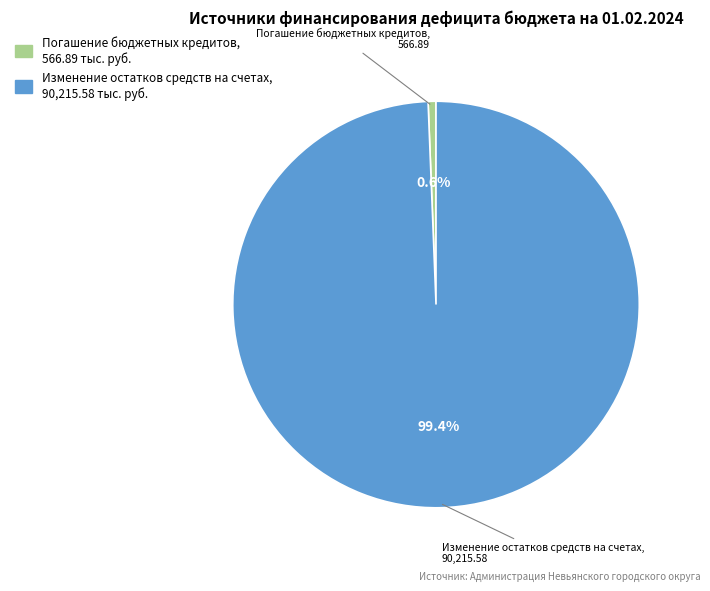

How many slices are in this pie chart?

2